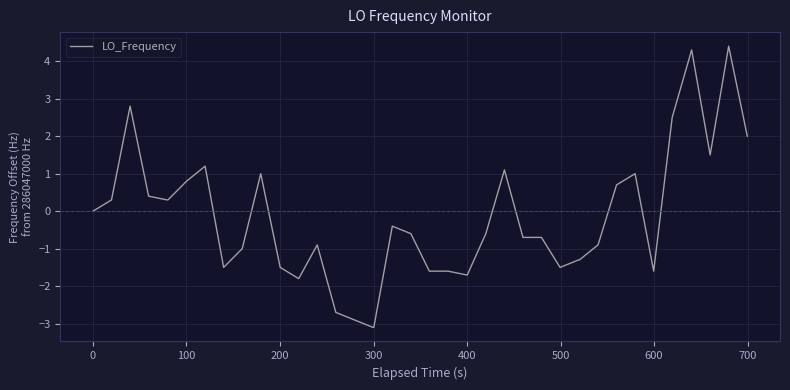

What is the greatest value displayed?

4.4